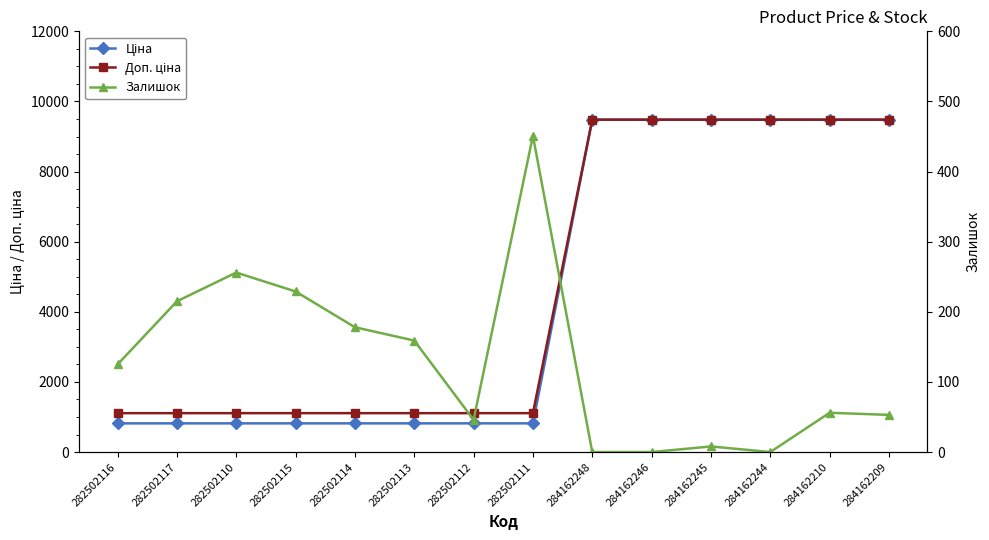

At which category is the sum across all series the highest?

284162210